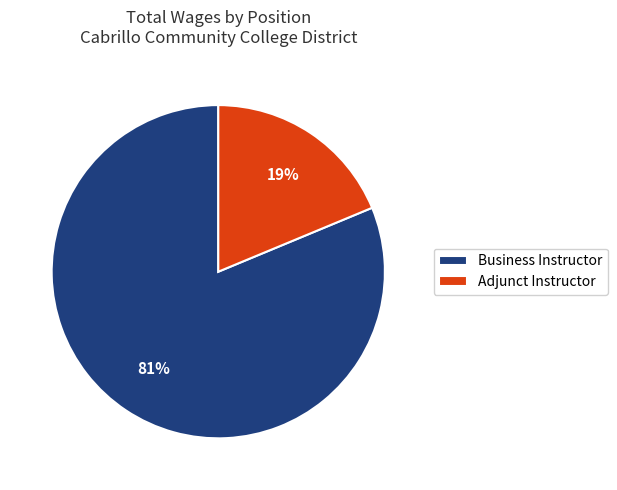

Is the sum of Adjunct Instructor and Business Instructor greater than half?

Yes